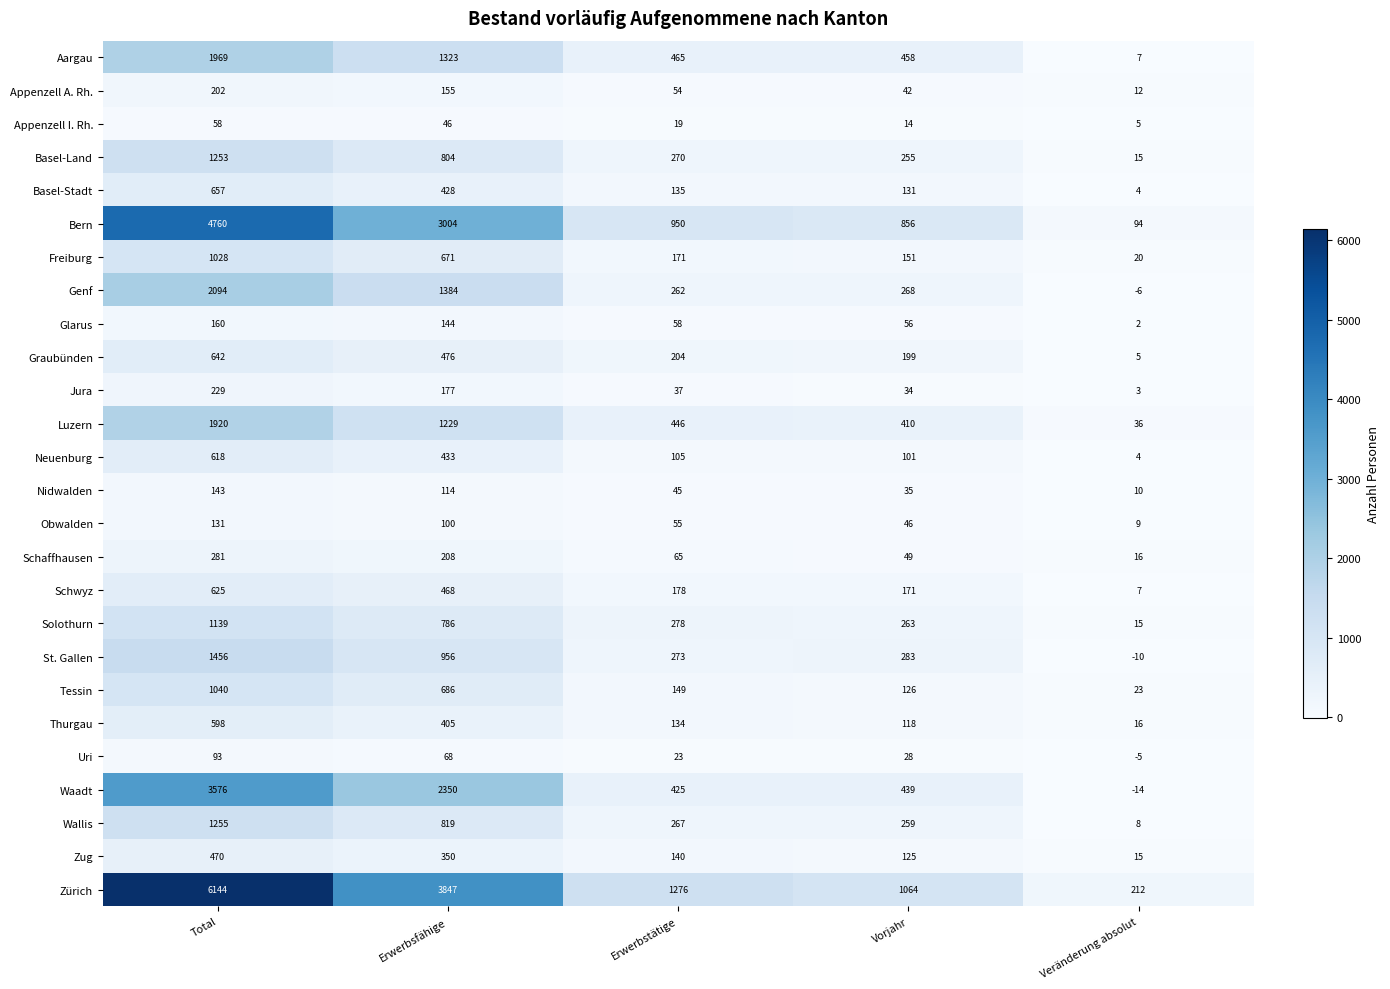

The Jura series shows 177 at Erwerbsfähige. True or false?

True